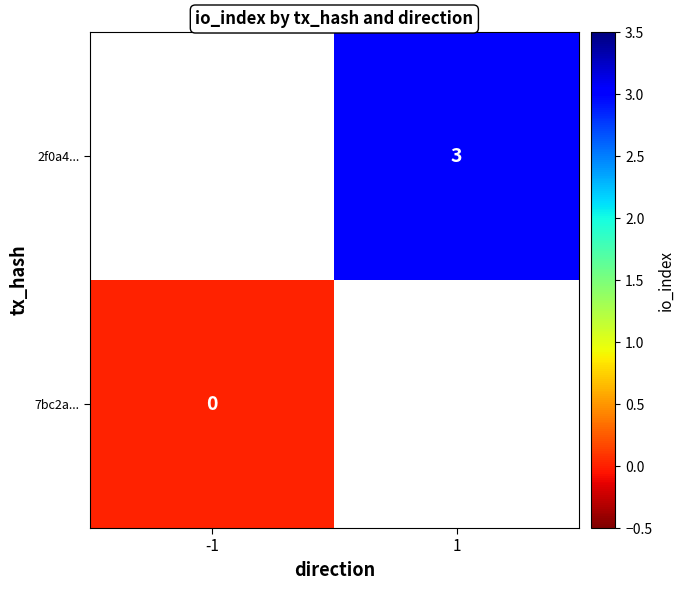

The value of 2f0a4... at 1 is 3. True or false?

True